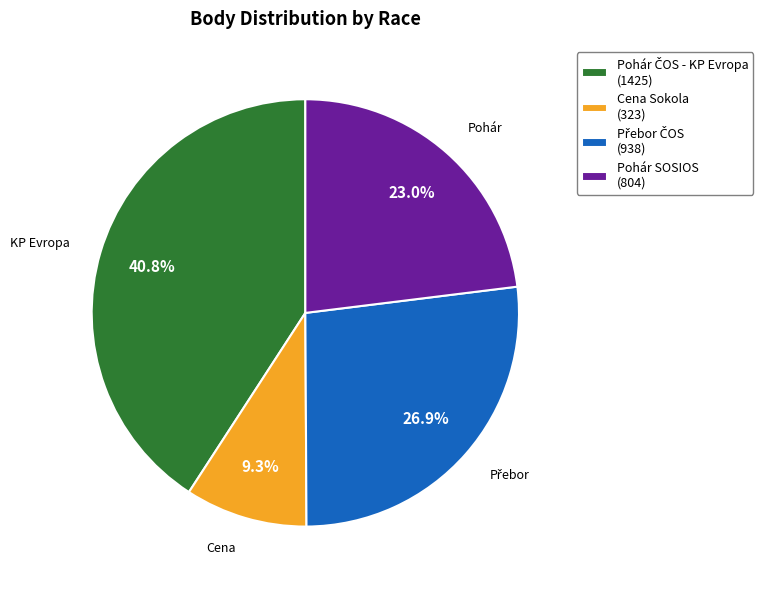

What portion of the pie excludes Pohár SOSIOS (804)?

77.0%